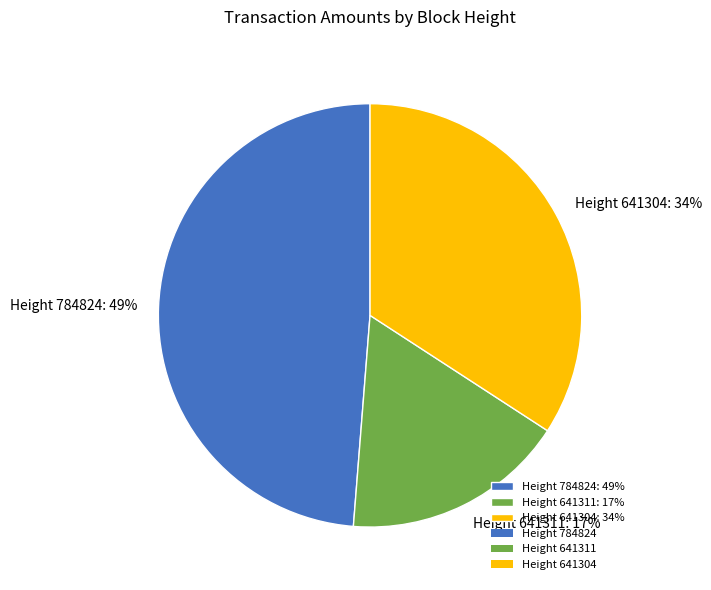

To the nearest percent, what is the combined percentage of Height 641311 and Height 641304?

51%